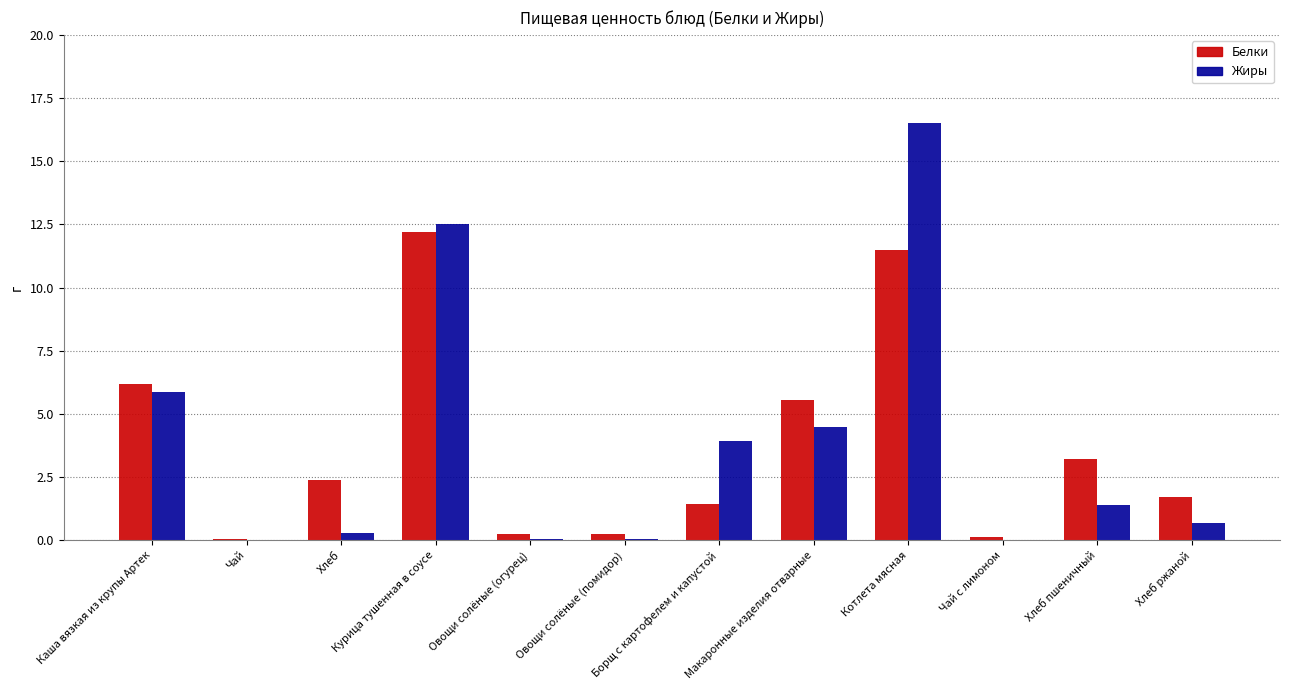

Which series changed the most between Каша вязкая из крупы Артек and Чай?

Белки